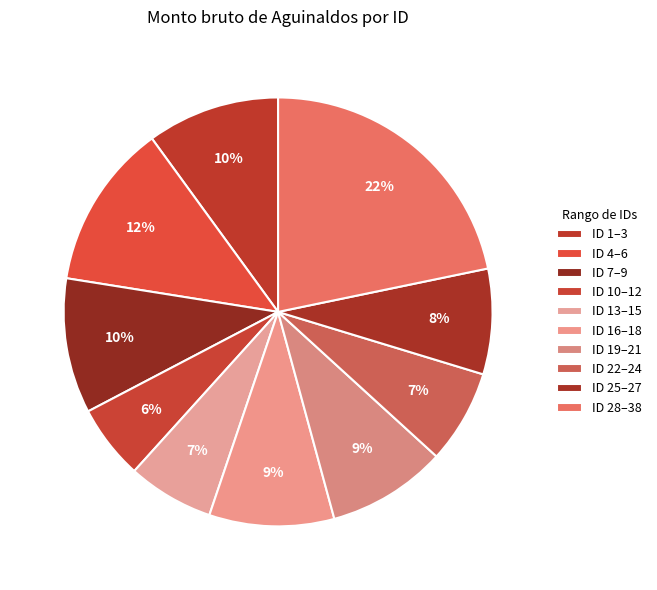

Which category has the smallest portion of the pie?

ID 10–12